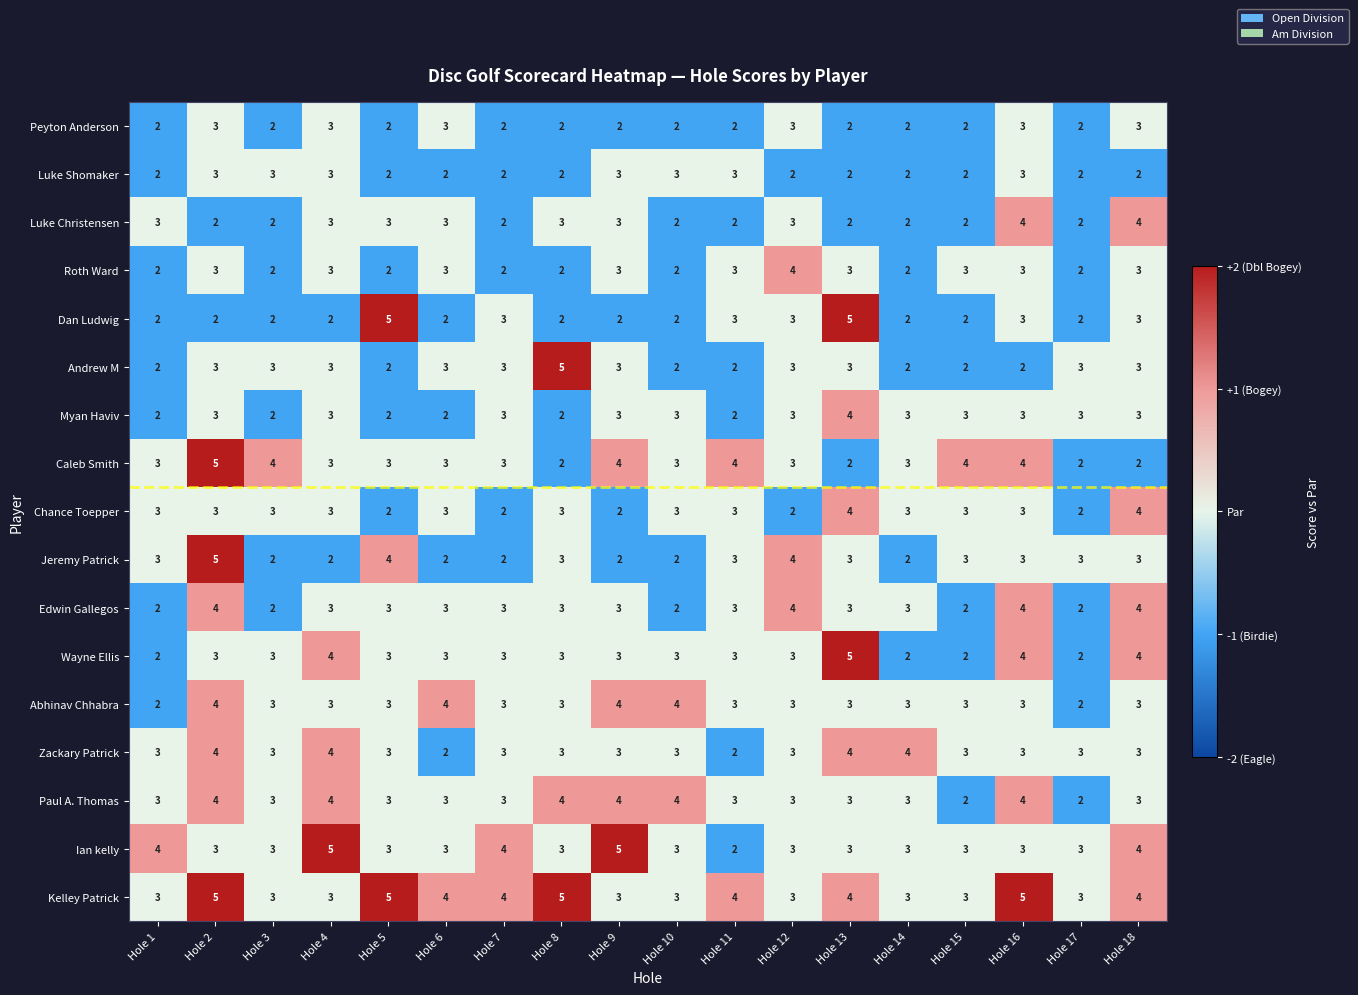

What is the spread (max minus min) of values at Hole 2?

3